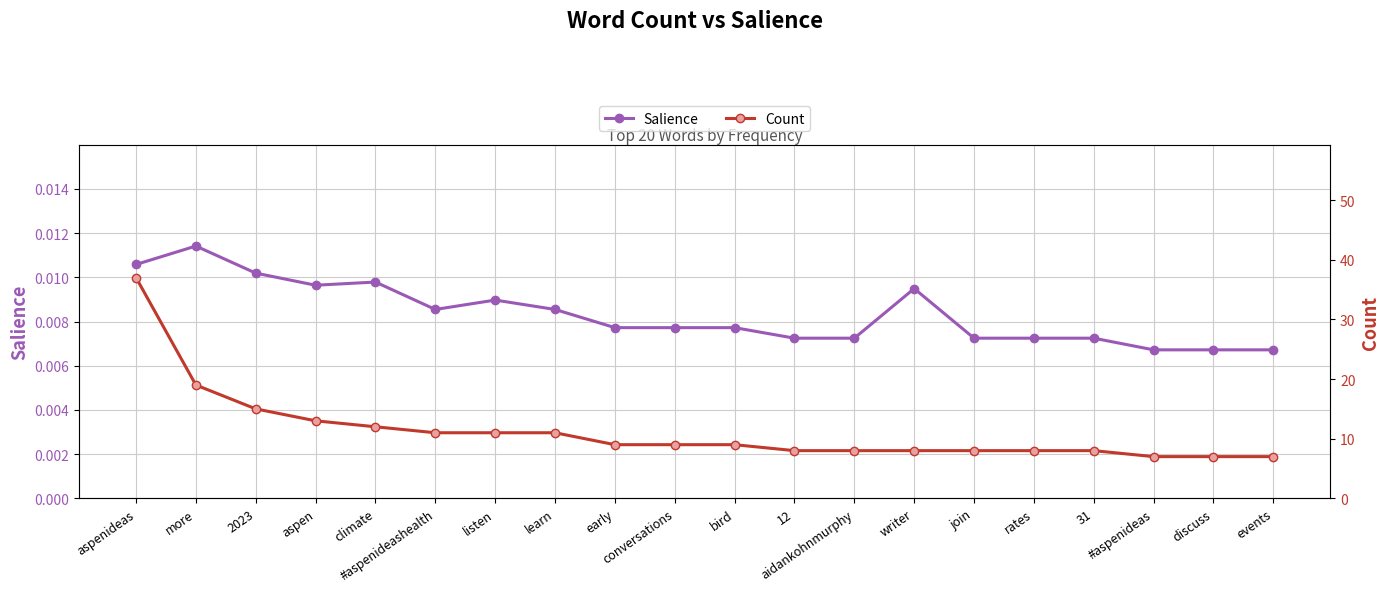

The value of Count at early is 9.0. True or false?

True